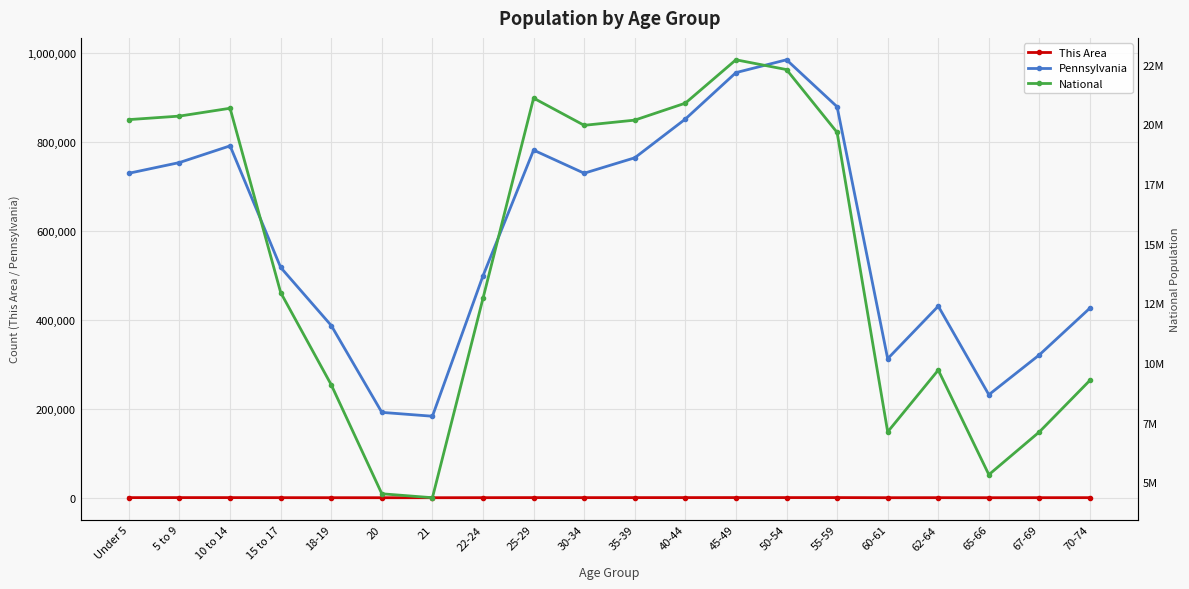

Reading left to right, list all the values displayed in this chart.

This Area: 288	325	313	189	116	65	65	176	291	253	277	327	367	345	361	105	171	86	154	206
Pennsylvania: 729538	753635	791151	517831	387235	191942	183257	498947	781527	729592	764287	851382	955763	984641	879048	312575	430721	231623	321379	426536
National: 20201362	20348657	20677194	12954254	9086089	4519129	4354294	12712576	21101849	19962099	20179642	20890964	22708591	22298125	19664805	7113727	9704197	5319902	7115361	9278166